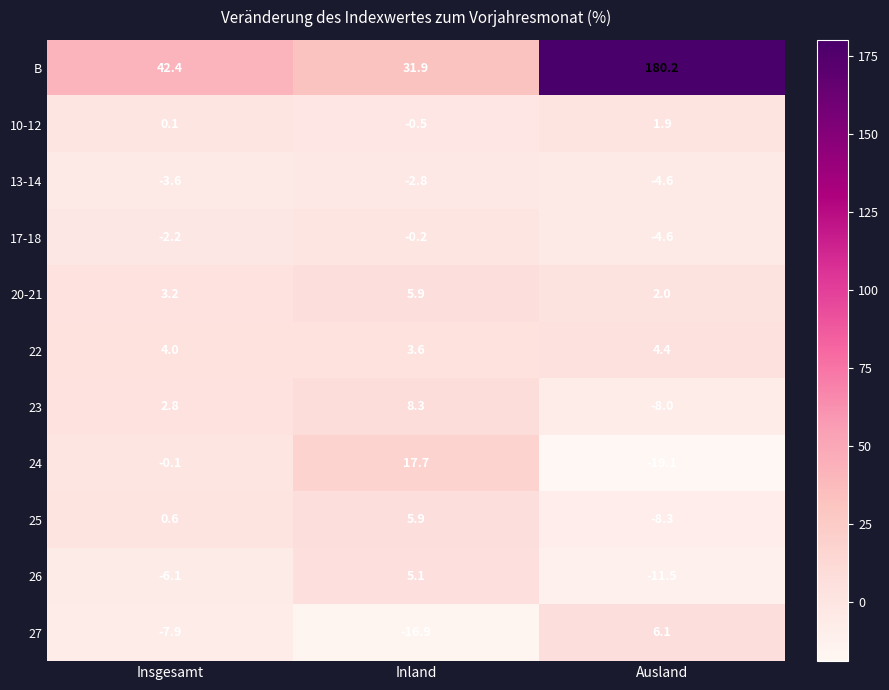

What is the smallest value displayed?

-19.1